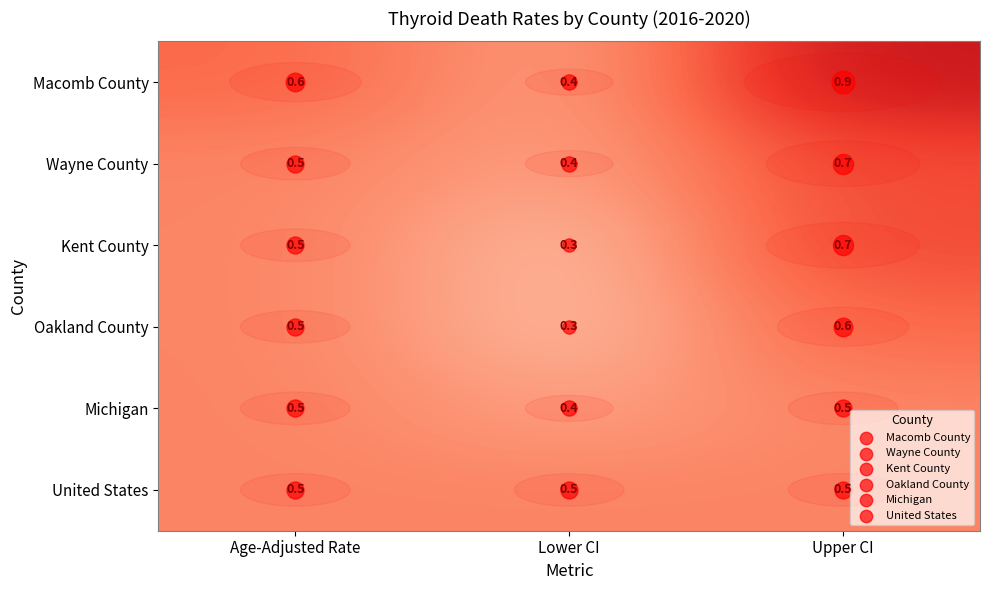

At how many categories does at least one series exceed 0?

3